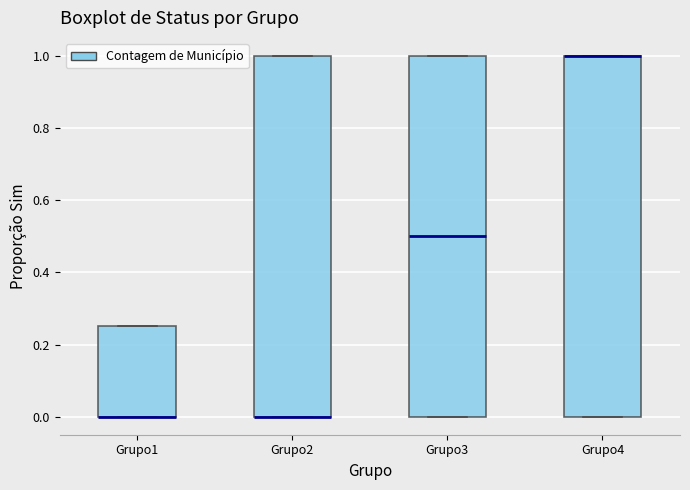

Reading left to right, transcribe this box plot: for each box, give where its median line is, the range the box spans, and where its two whiskers end, as read against the y-axis. The values are not printed on the chart, so give them approximately, as read against the axis.

Grupo1: median 0.00 (drawn on the box's lower edge), box 0.00 to 0.26, whiskers 0.00 to 0.26
Grupo2: median 0.00 (drawn on the box's lower edge), box 0.00 to 1.00, whiskers 0.00 to 1.00
Grupo3: median 0.50, box 0.00 to 1.00, whiskers 0.00 to 1.00
Grupo4: median 1.00 (drawn on the box's upper edge), box 0.00 to 1.00, whiskers 0.00 to 1.00